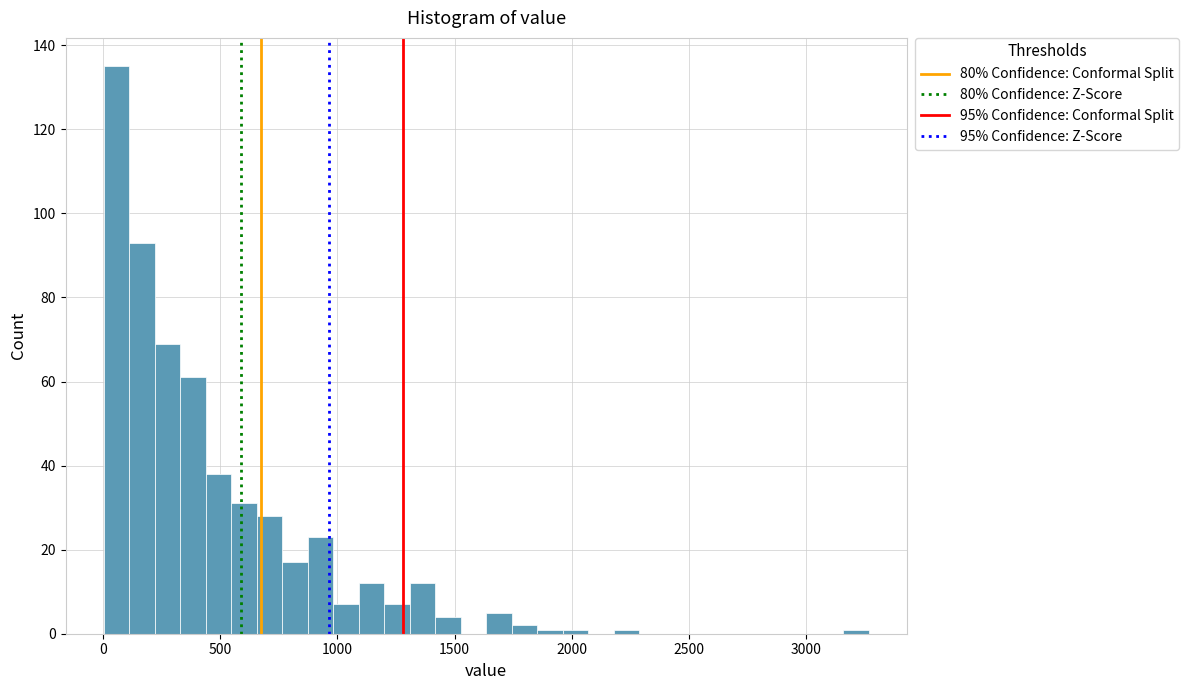

Read against the x-axis, roughly where is the centre of the tallest bar?

50